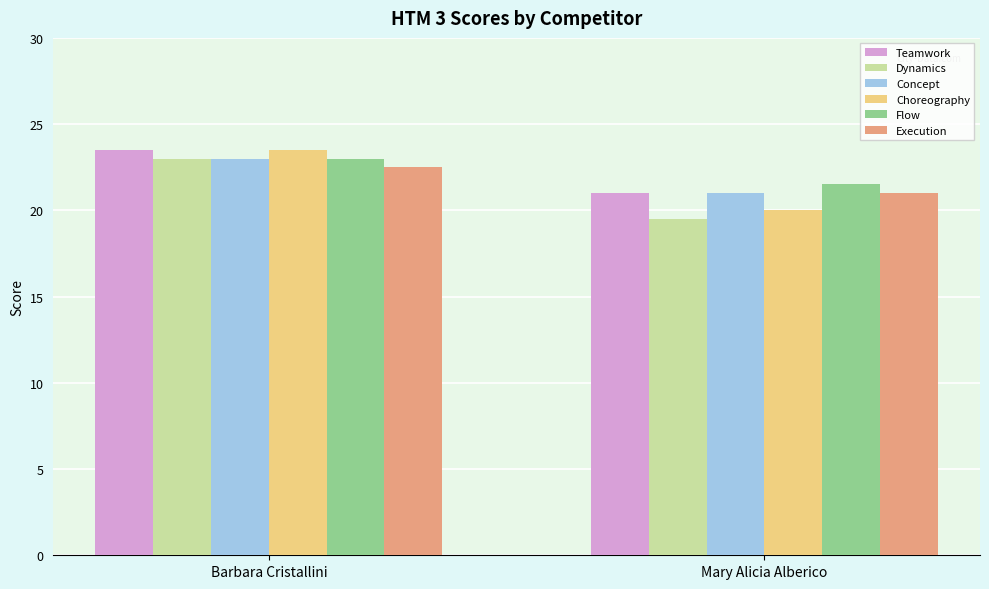

What is the difference between the maximum and minimum values in the Flow series?

1.5